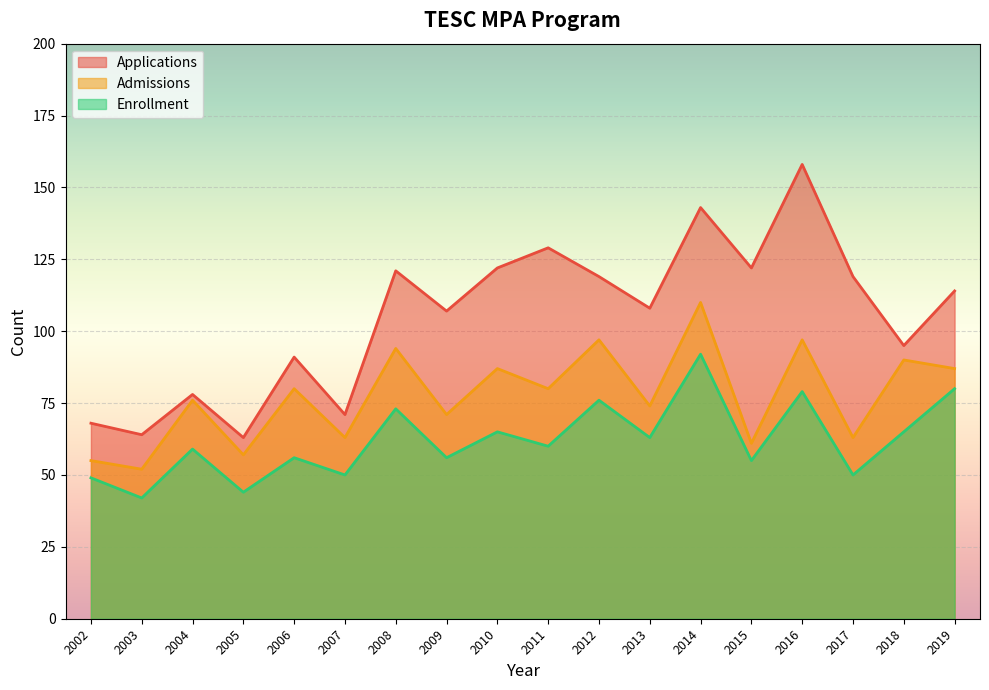

At which label is Applications closest to 110?

2013